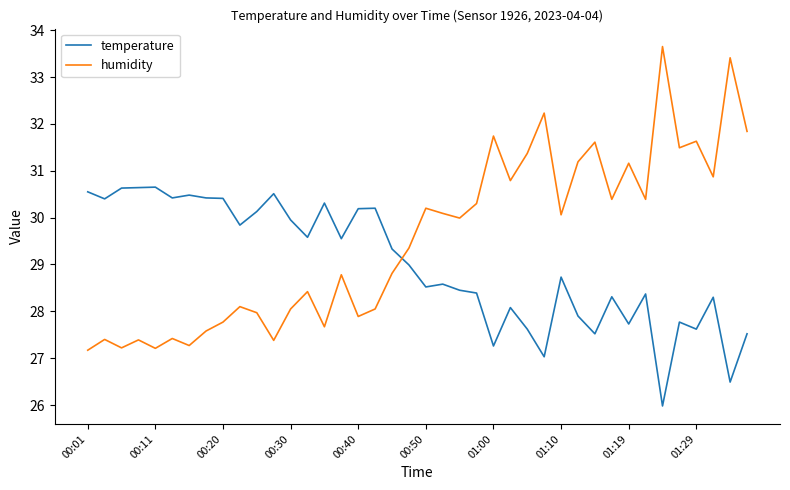

List the series in order of their overall mean, lowest first.

temperature, humidity